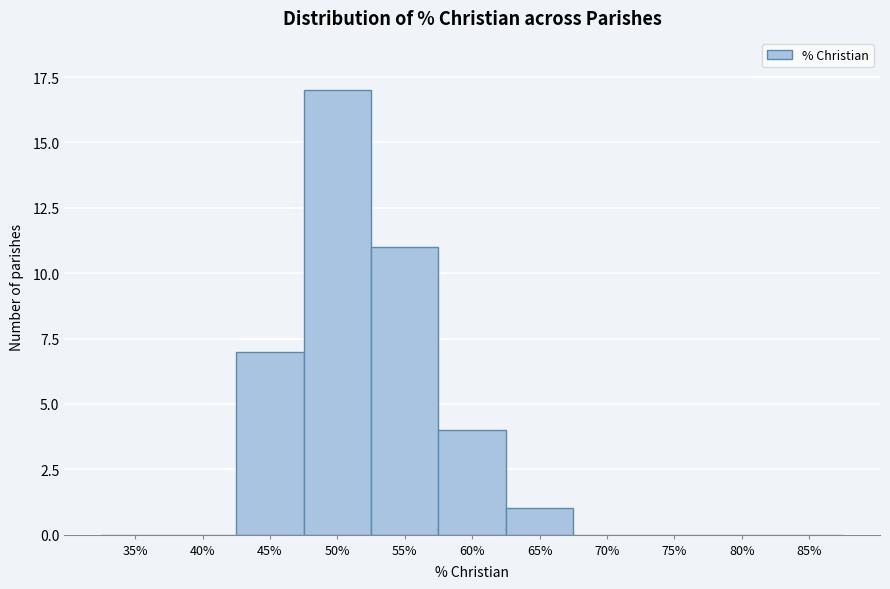

Reading right to left, transcribe all the data shown in this chart.

85%=0	80%=0	75%=0	70%=0	65%=1	60%=4	55%=11	50%=17	45%=7	40%=0	35%=0